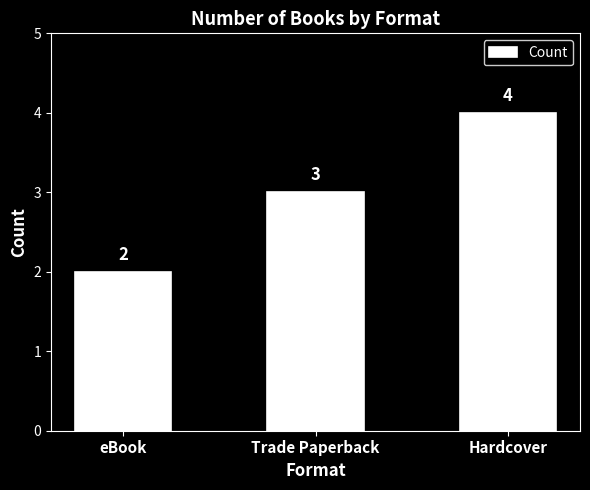

What is the difference between the second highest and minimum values?

1